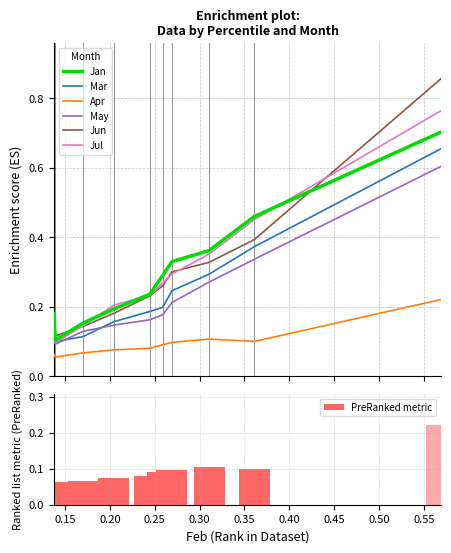

True or false: May and Apr intersect in this chart.

False